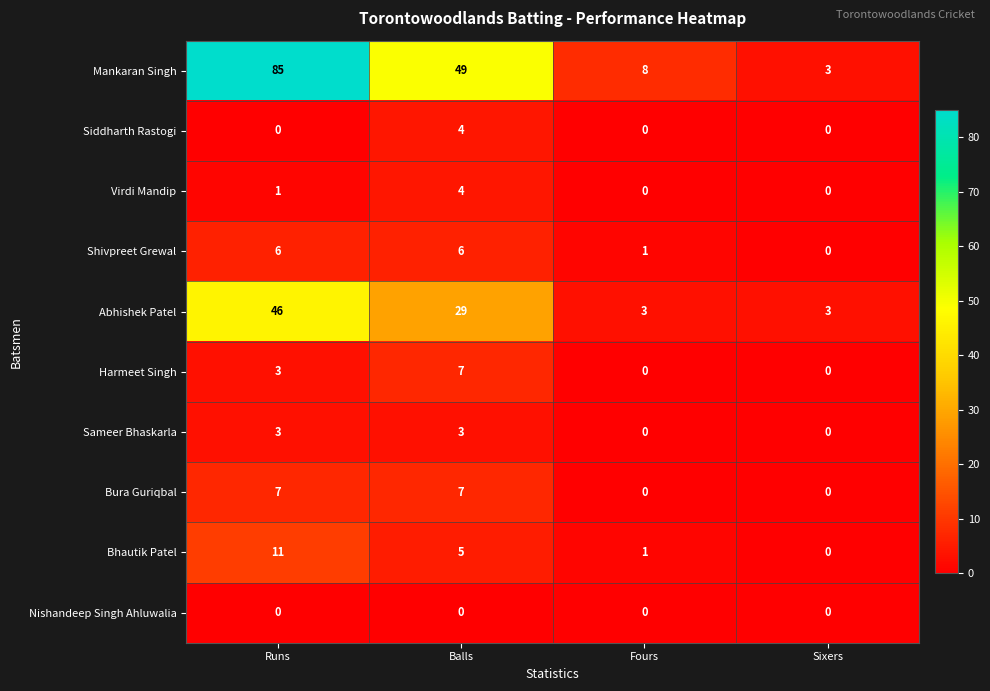

At which category is the sum across all series the highest?

Runs